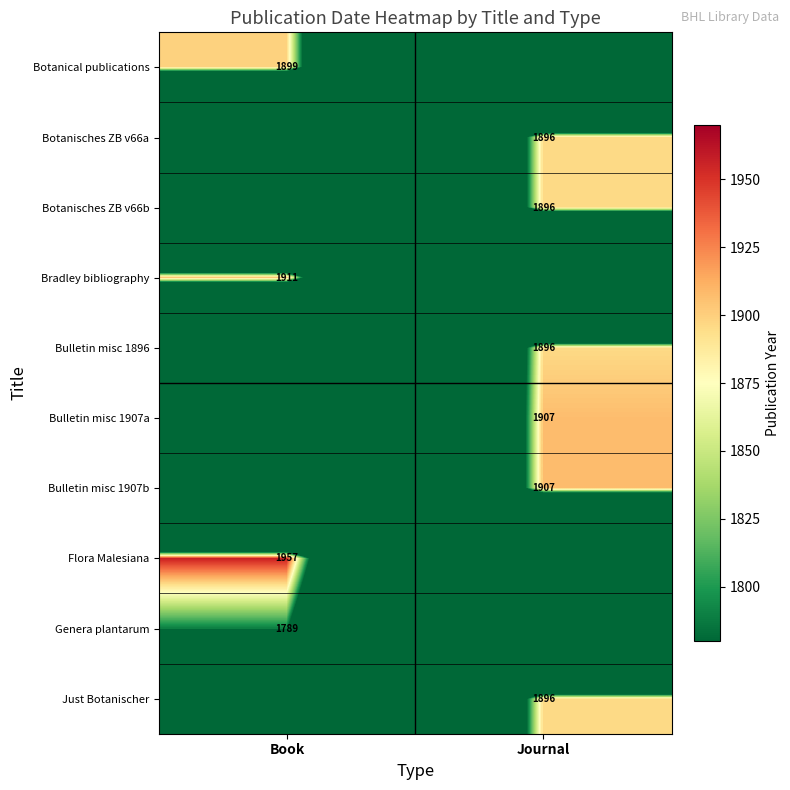

The value of Botanisches ZB v66b at Journal is 1896. True or false?

True